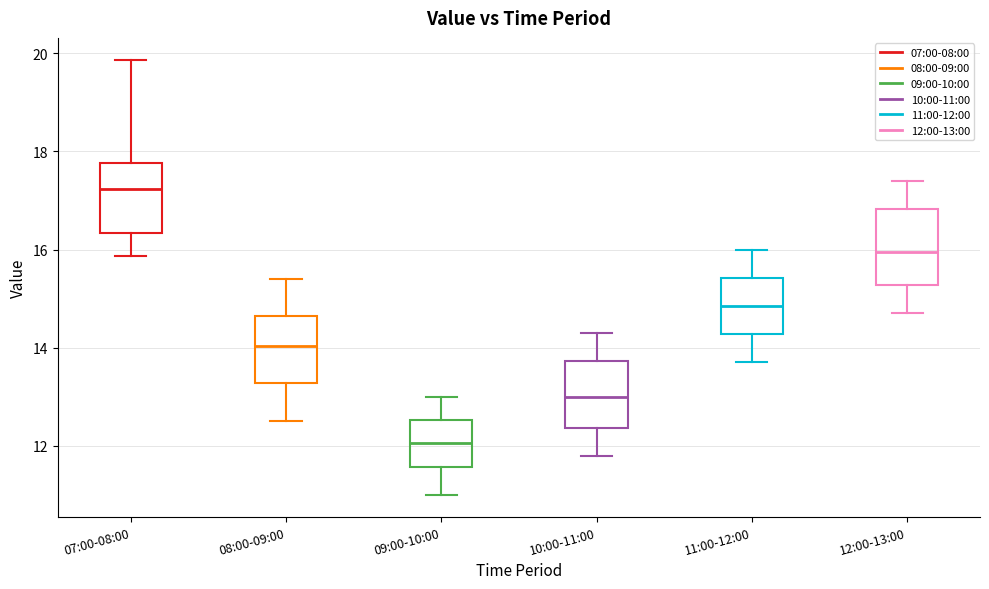

Reading left to right, read every box against the y-axis: the position of its median line, the range the box covers, and the ends of its whiskers. The values are not printed on the chart, so give them approximately, as read against the axis.

07:00-08:00: median 17.2, box 16.4 to 17.8, whiskers 15.8 to 19.8
08:00-09:00: median 14.0, box 13.2 to 14.6, whiskers 12.6 to 15.4
09:00-10:00: median 12.0, box 11.6 to 12.6, whiskers 11.0 to 13.0
10:00-11:00: median 13.0, box 12.4 to 13.8, whiskers 11.8 to 14.4
11:00-12:00: median 14.8, box 14.2 to 15.4, whiskers 13.8 to 16.0
12:00-13:00: median 16.0, box 15.2 to 16.8, whiskers 14.8 to 17.4